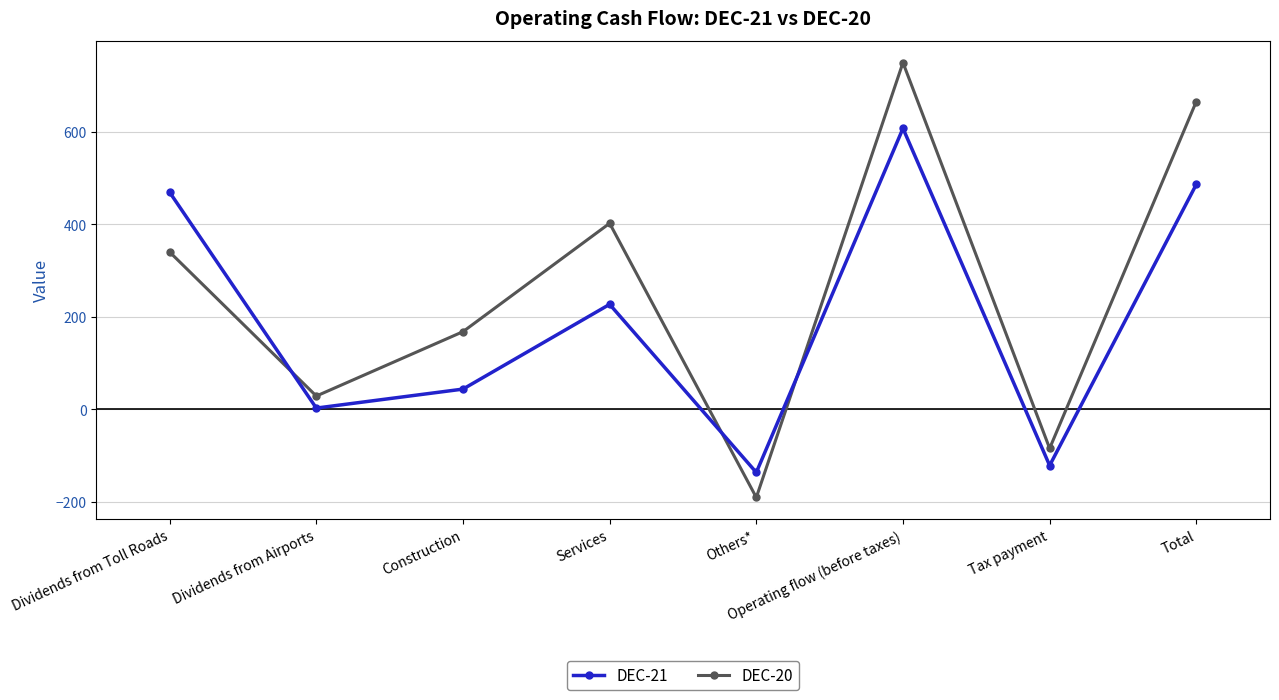

Does the chart have visible grid lines?

Yes